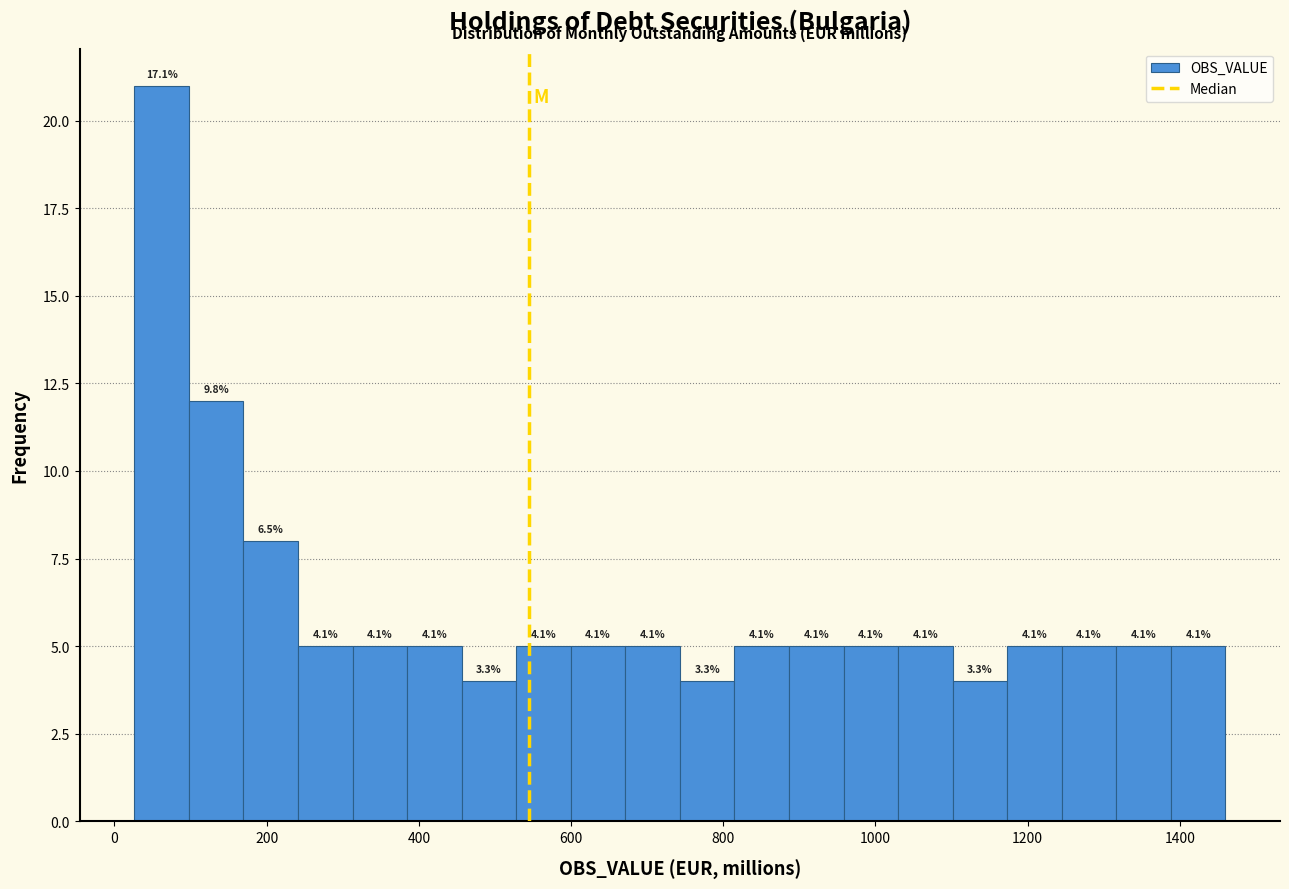

Around what value on the x-axis is the tallest bar? Give the approximate position of its centre, as read against the axis.

60